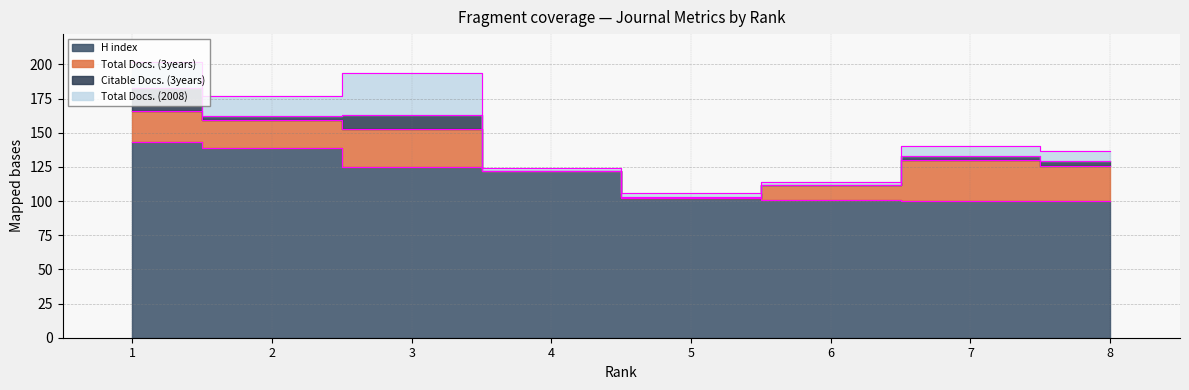

What is the value of the H index point at the 6th from the left?

101